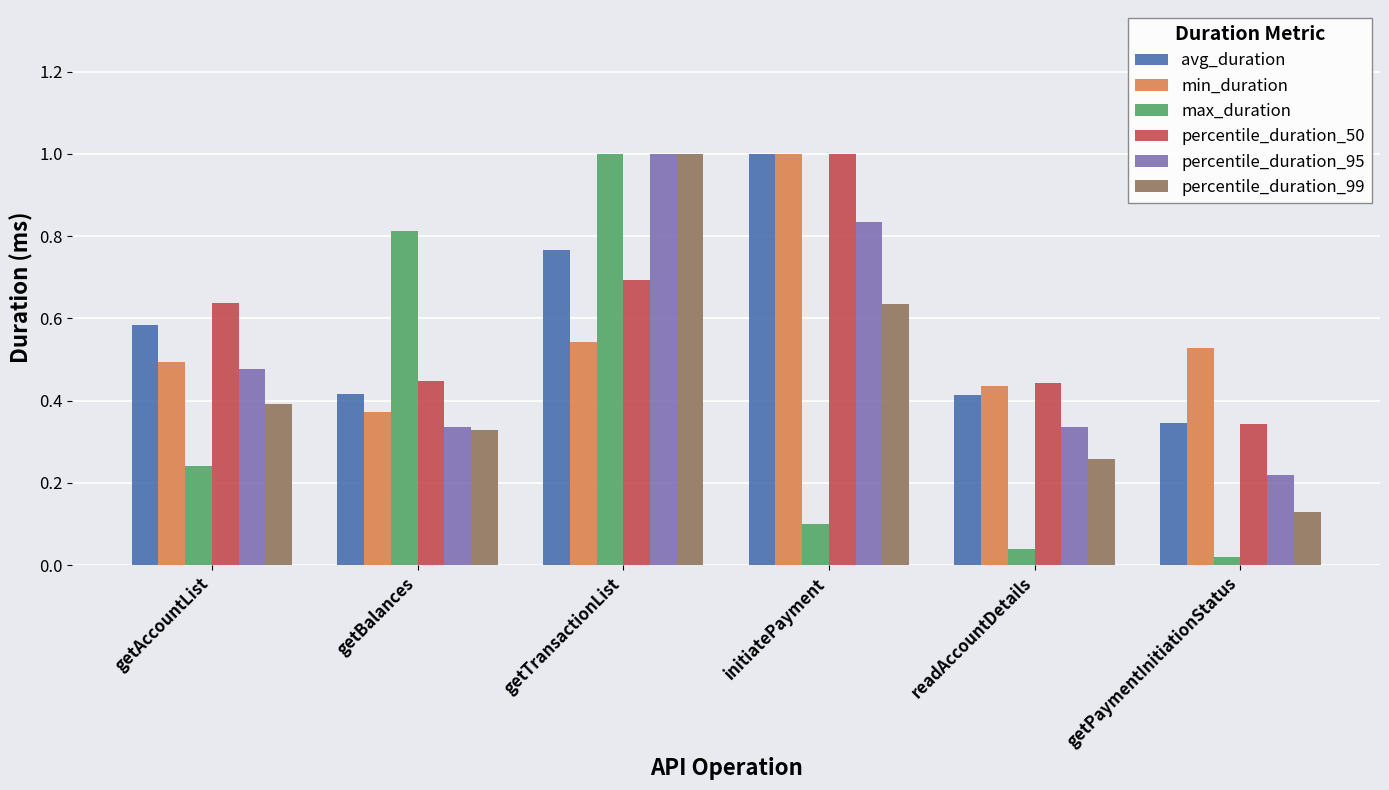

At which label is percentile_duration_95 closest to 0?

getPaymentInitiationStatus